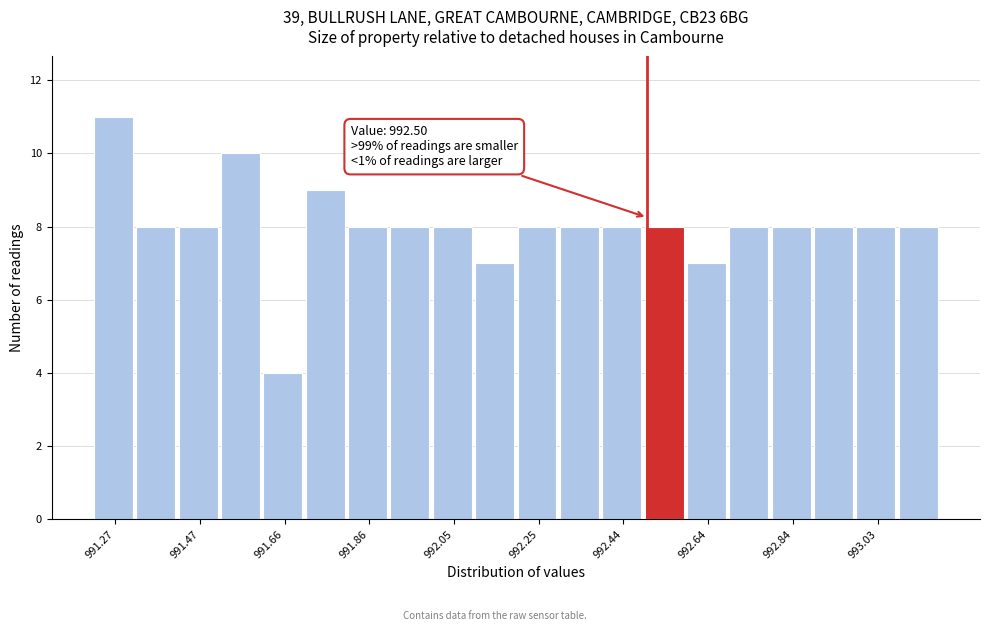

Over which range of the x-axis is the bar tallest?

991.220 to 991.318